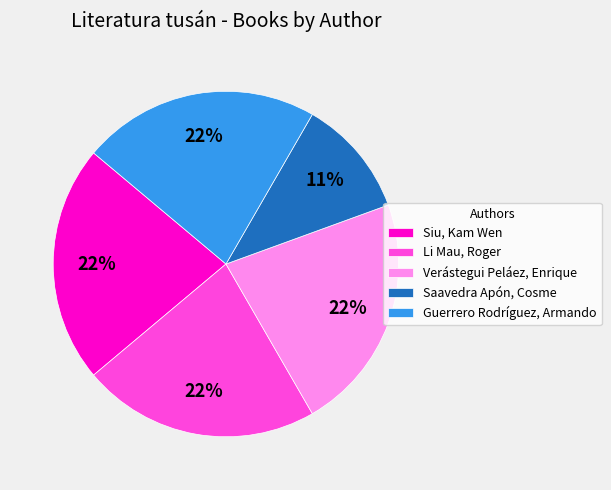

How many slices are in this pie chart?

5